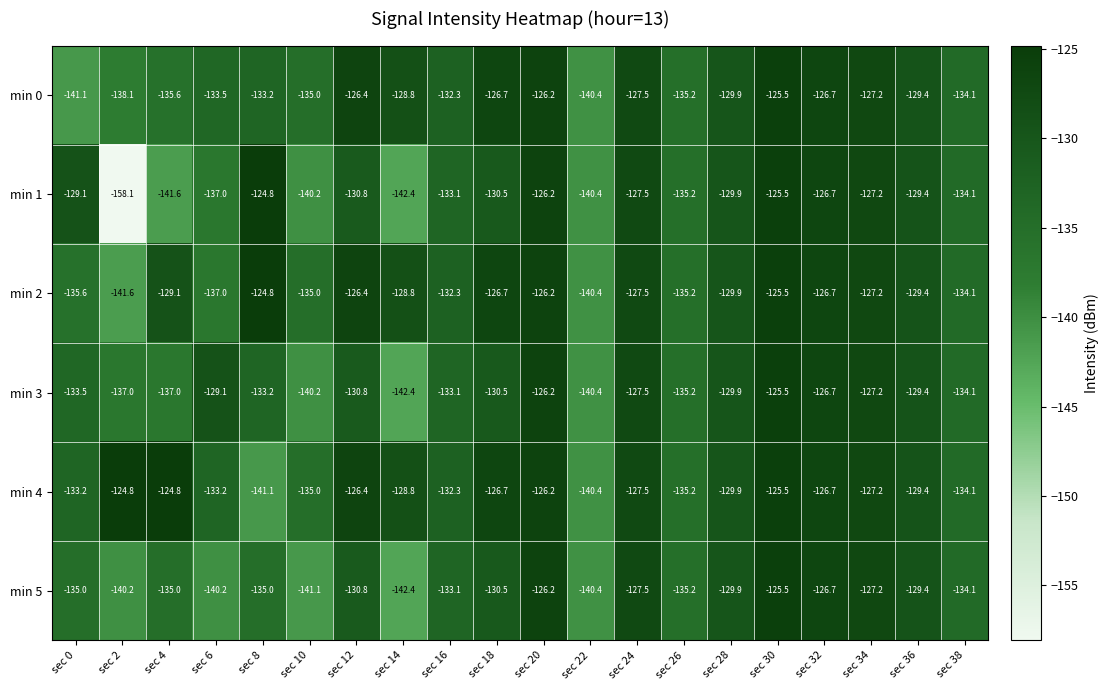

What is the spread (max minus min) of values at sec 10?

6.1